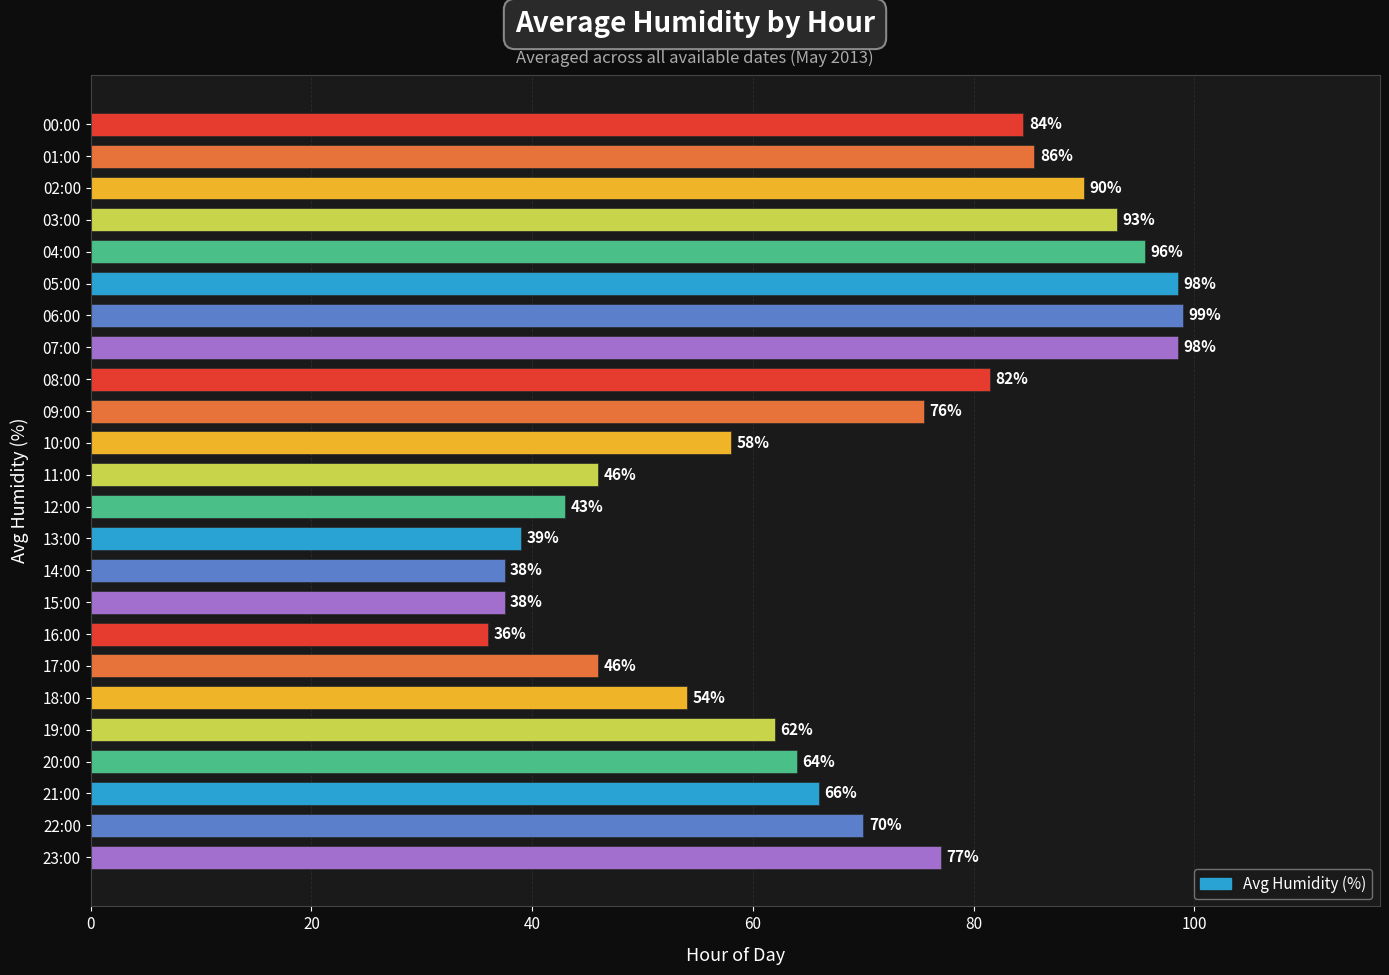

Between 20:00 and 23:00, which is larger?

23:00